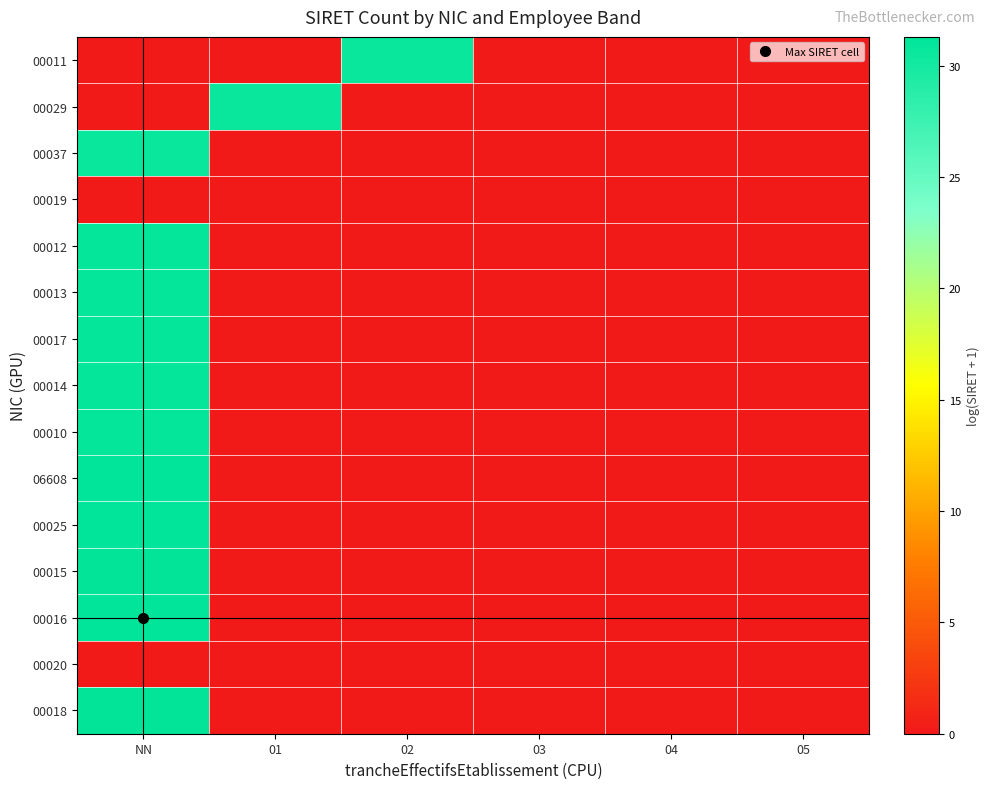

Which label corresponds to the largest value in the chart?

NN